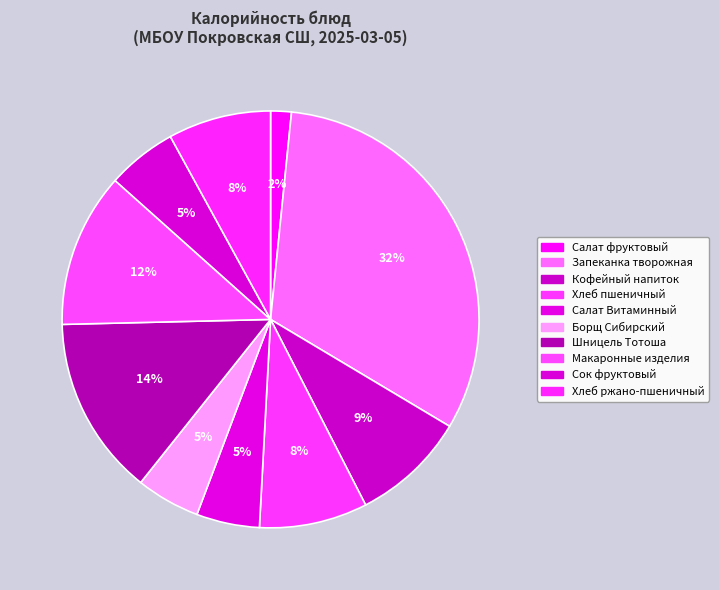

What percentage do Салат Витаминный and Запеканка творожная together represent?

36.9%